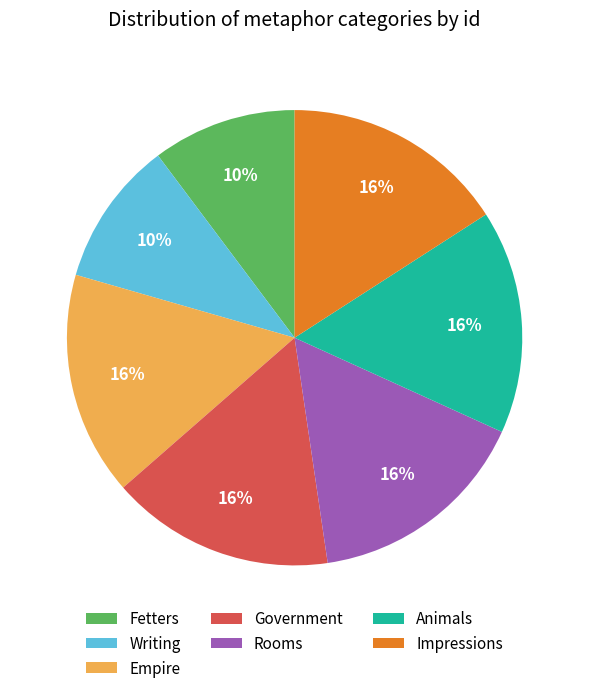

Combined, do Impressions and Empire account for over 50%?

No